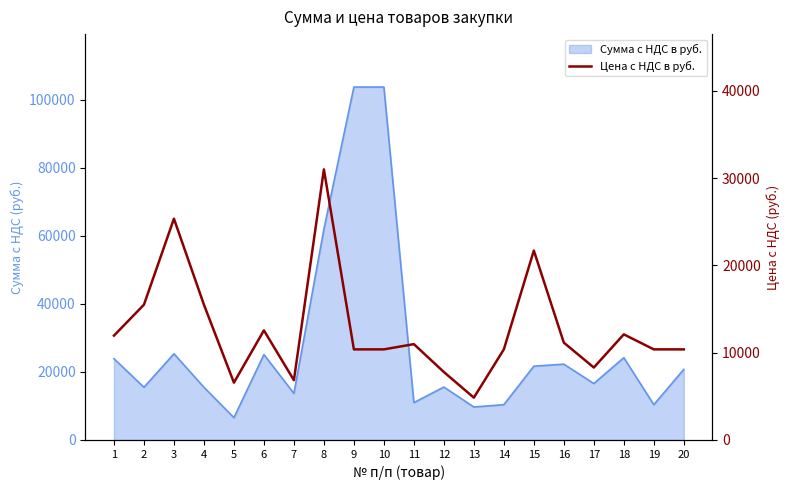

What is the difference between the second highest and minimum values?

20500